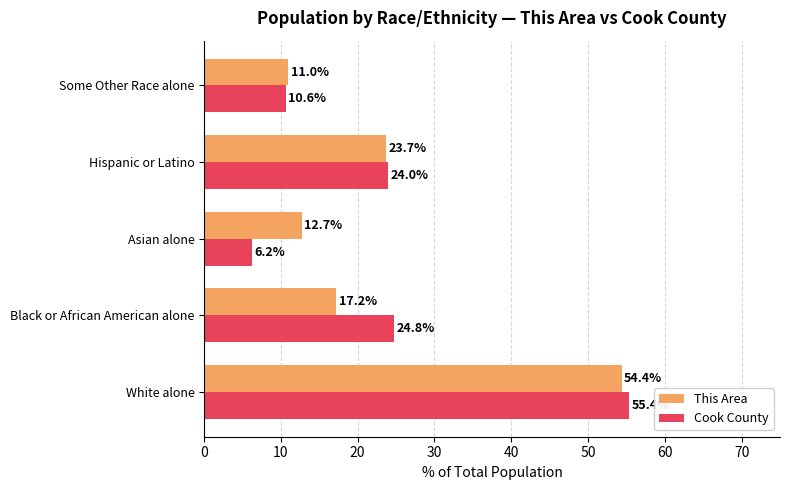

What are all the series names shown in the legend?

This Area, Cook County